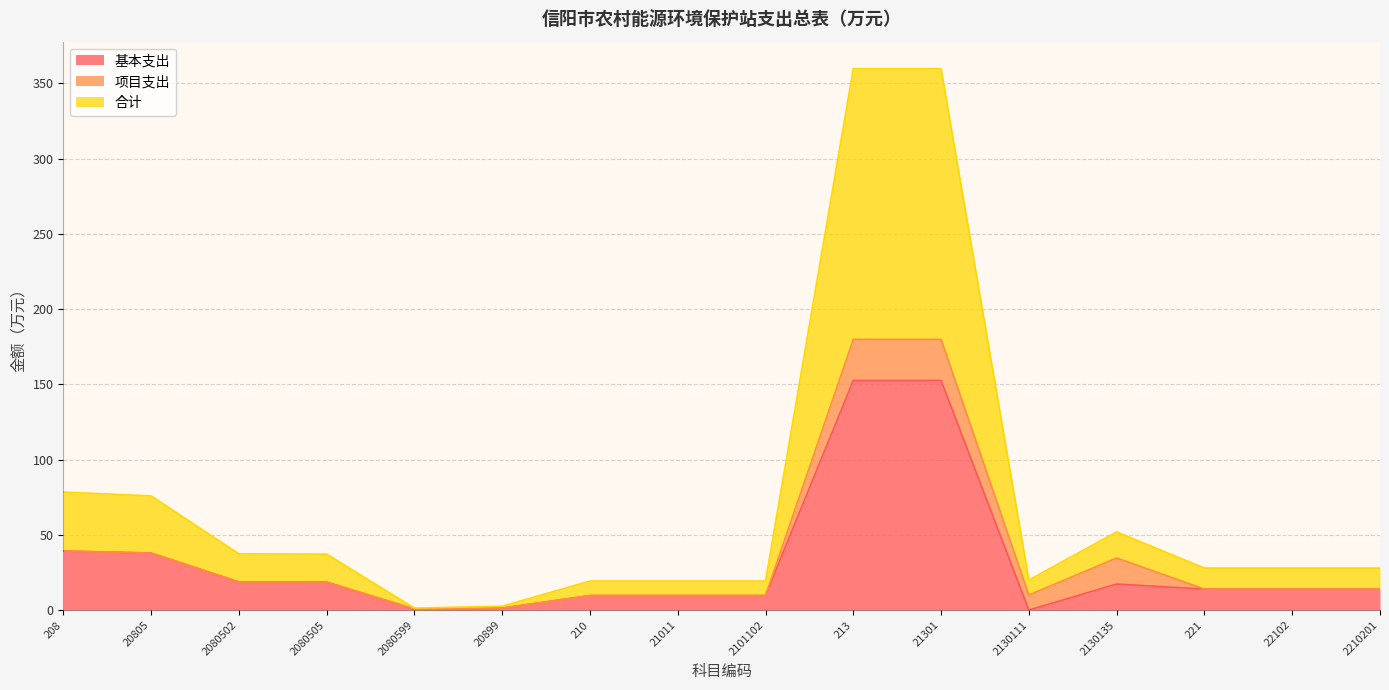

How many interior local peaks does the 合计 series have?

1